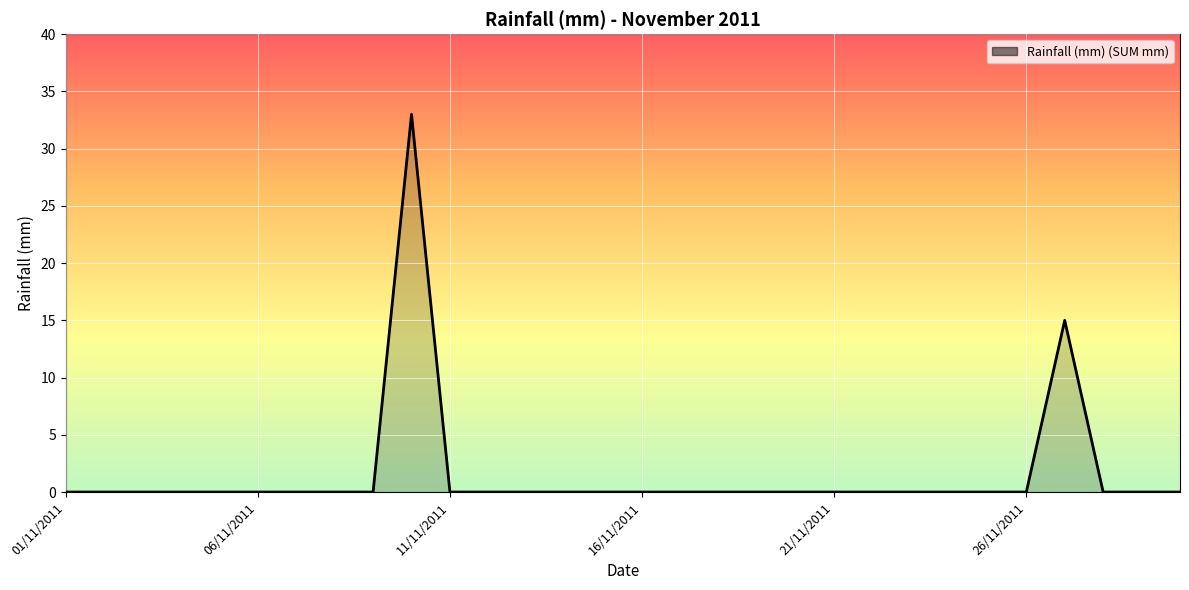

What is the difference between the maximum and second lowest values?

33